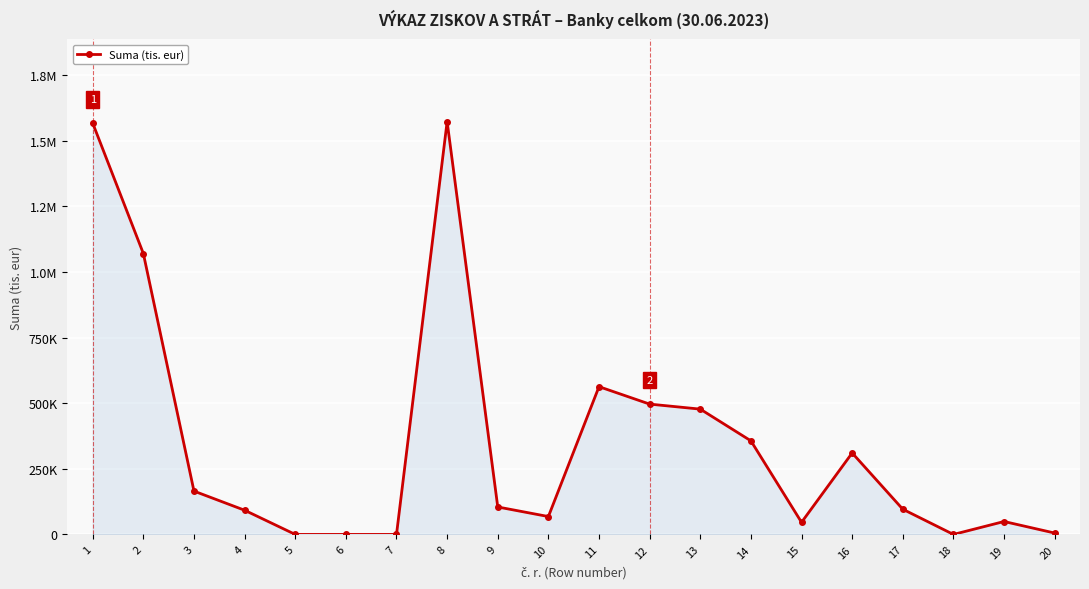

What is the difference between the second highest and minimum values?

1567365